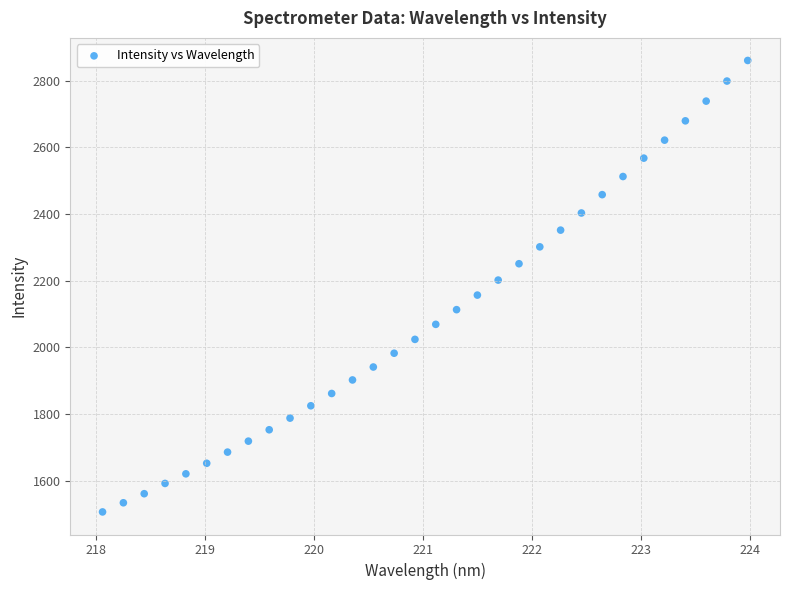

What is the range of Y values (max minus min)?

1354.6